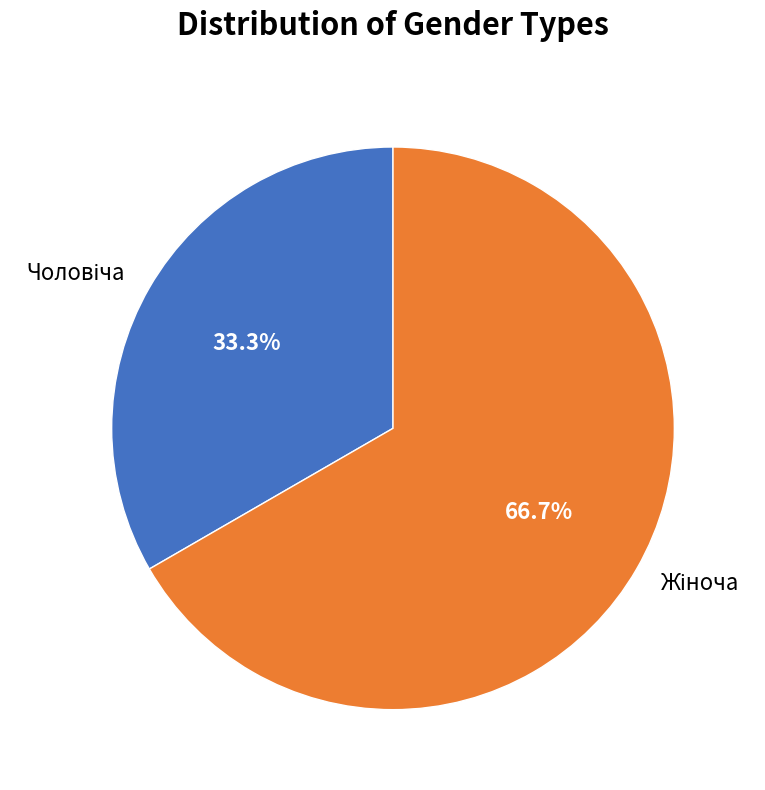

Does any single category account for the majority?

Yes